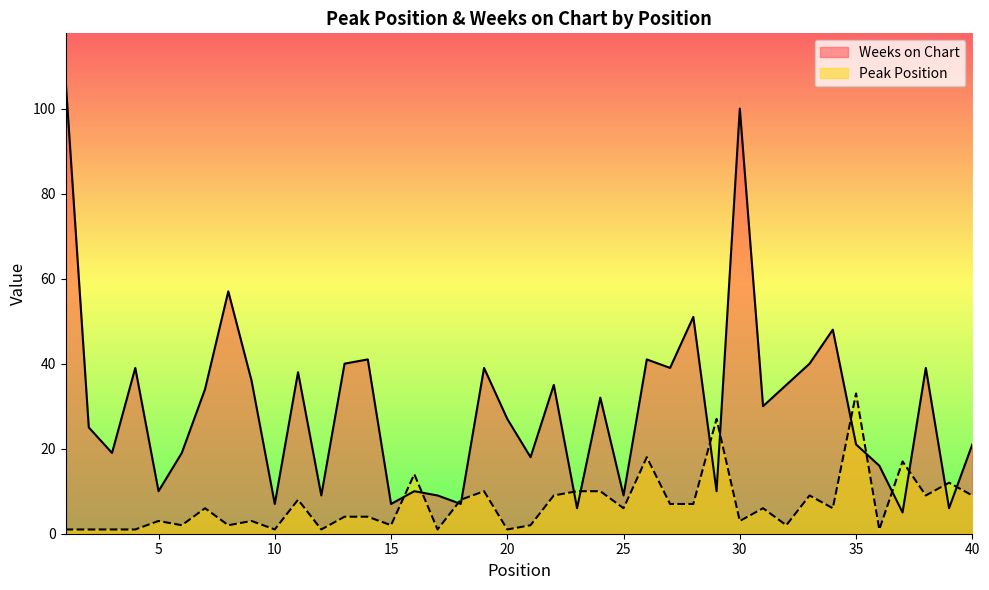

What is the difference between the Weeks on Chart values at 35 and 17?

12